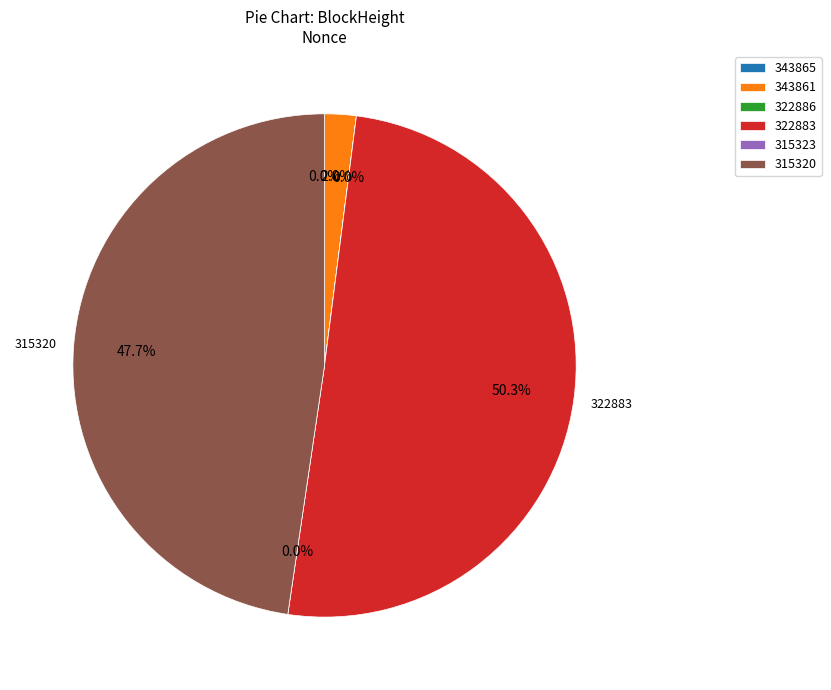

Which has a higher value, 315323 or 315320?

315320